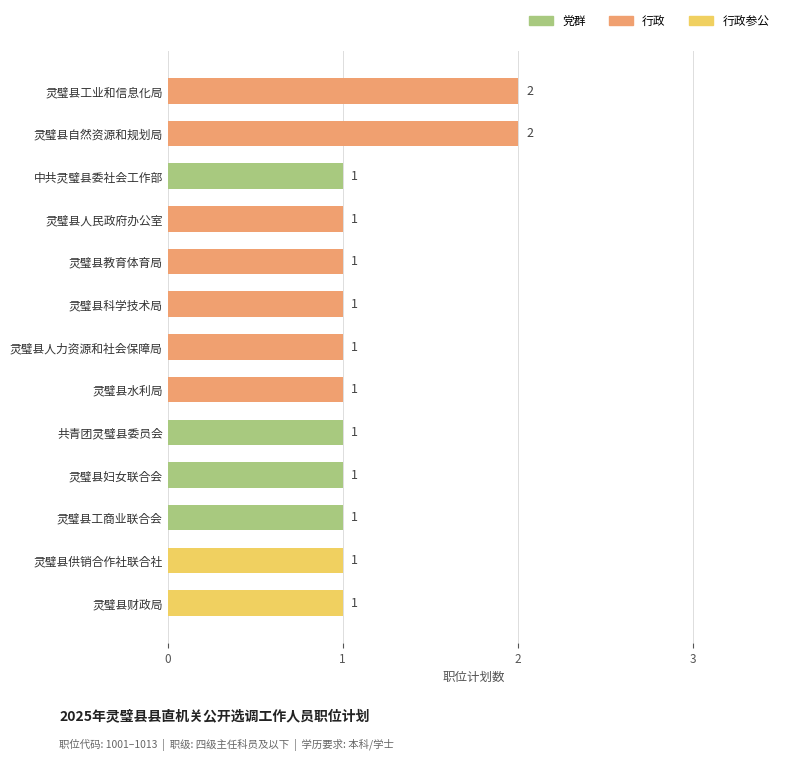

What is the smallest value displayed?

1